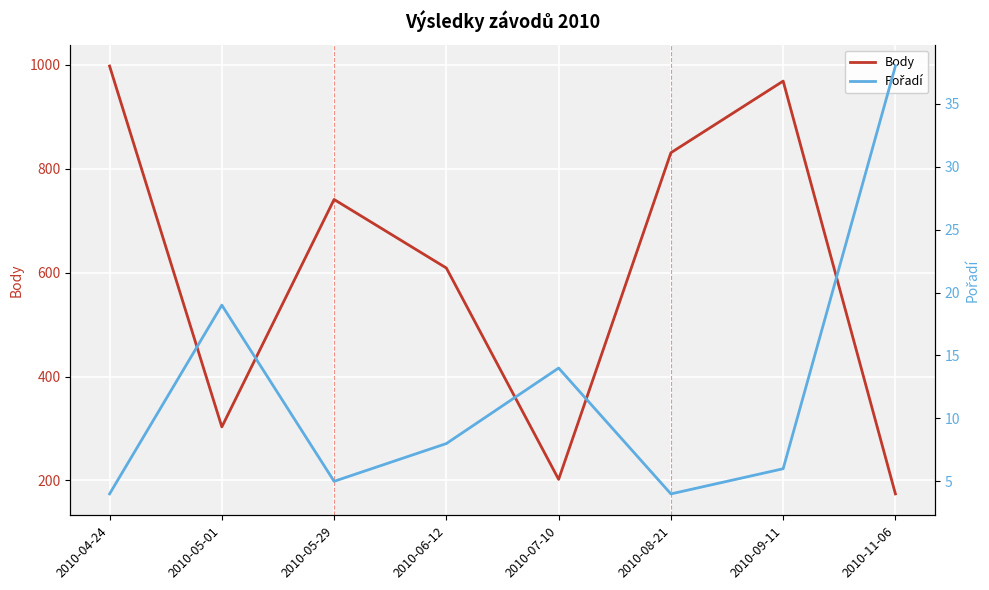

How many data points in Pořadí are above 8?

3